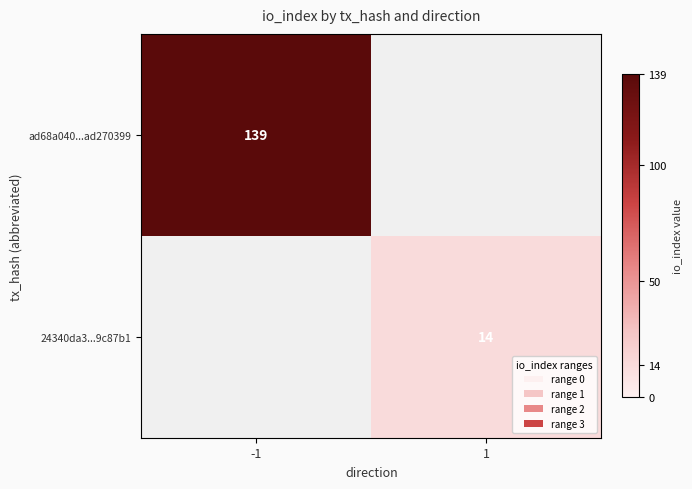

Is the value of 24340da3...9c87b1 at 1 greater than the value of ad68a040...ad270399 at -1?

No